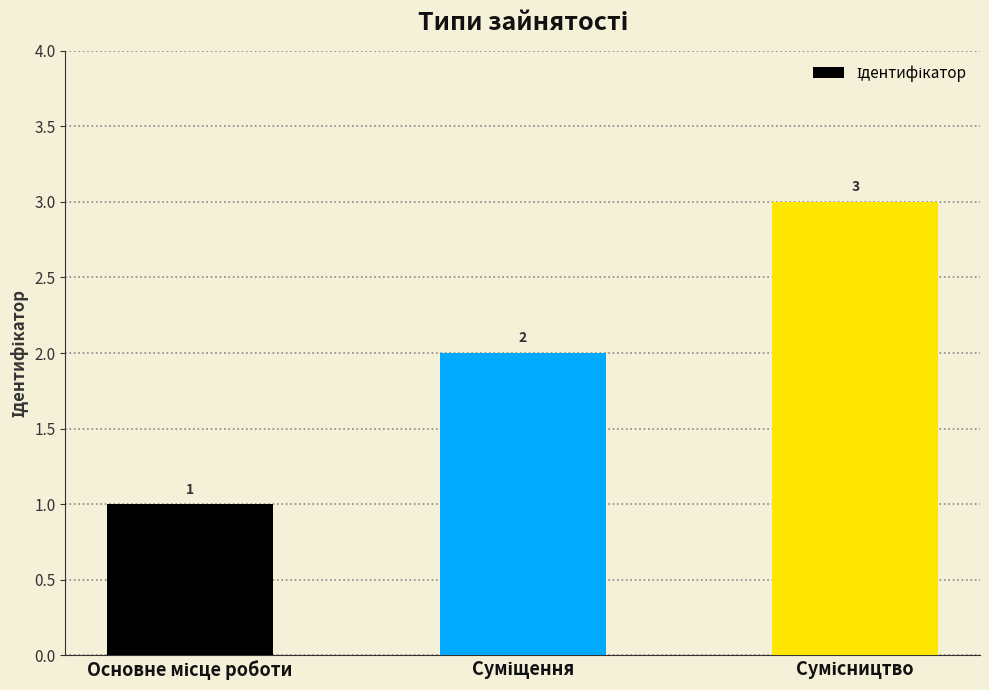

What is the smallest value displayed?

1